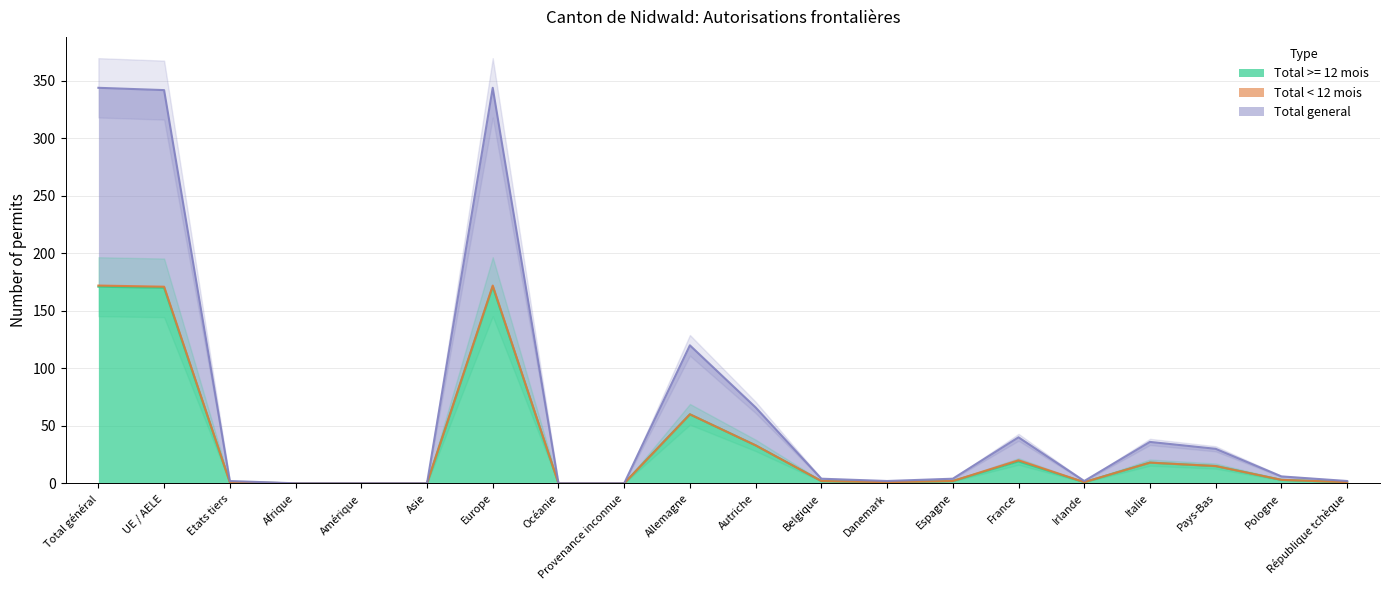

In Total general, how many points are lower than both neighbors (excluding endpoints)?

2